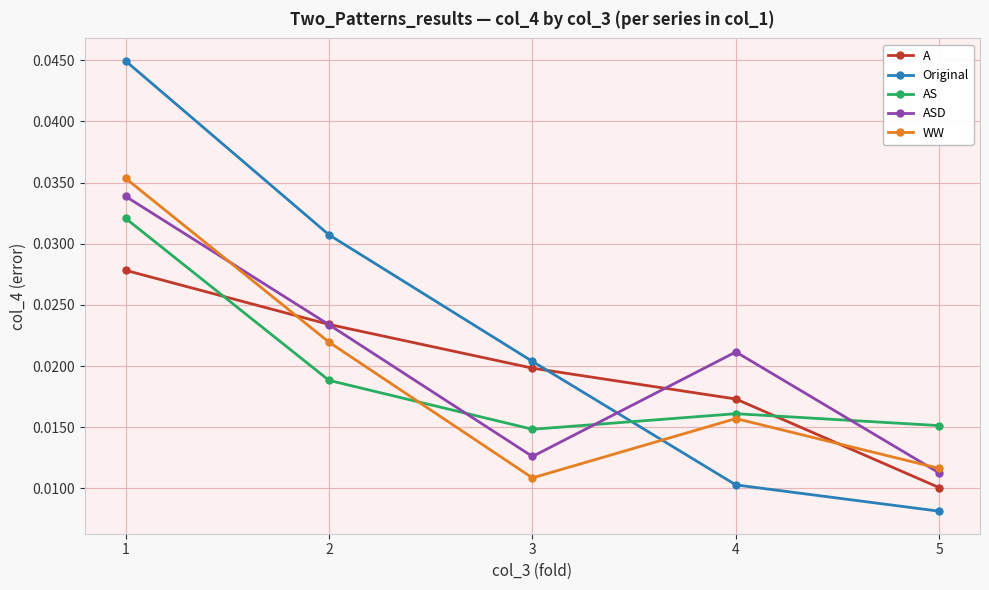

Rank the series by their maximum value, from highest to lowest.

Original, WW, ASD, AS, A